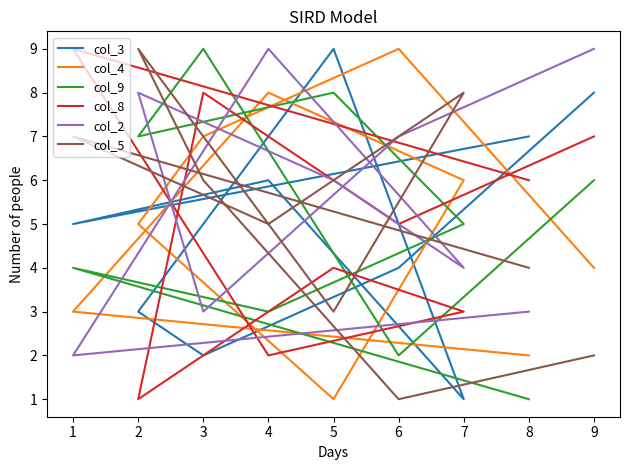

True or false: col_3 and col_2 cross at least once.

True